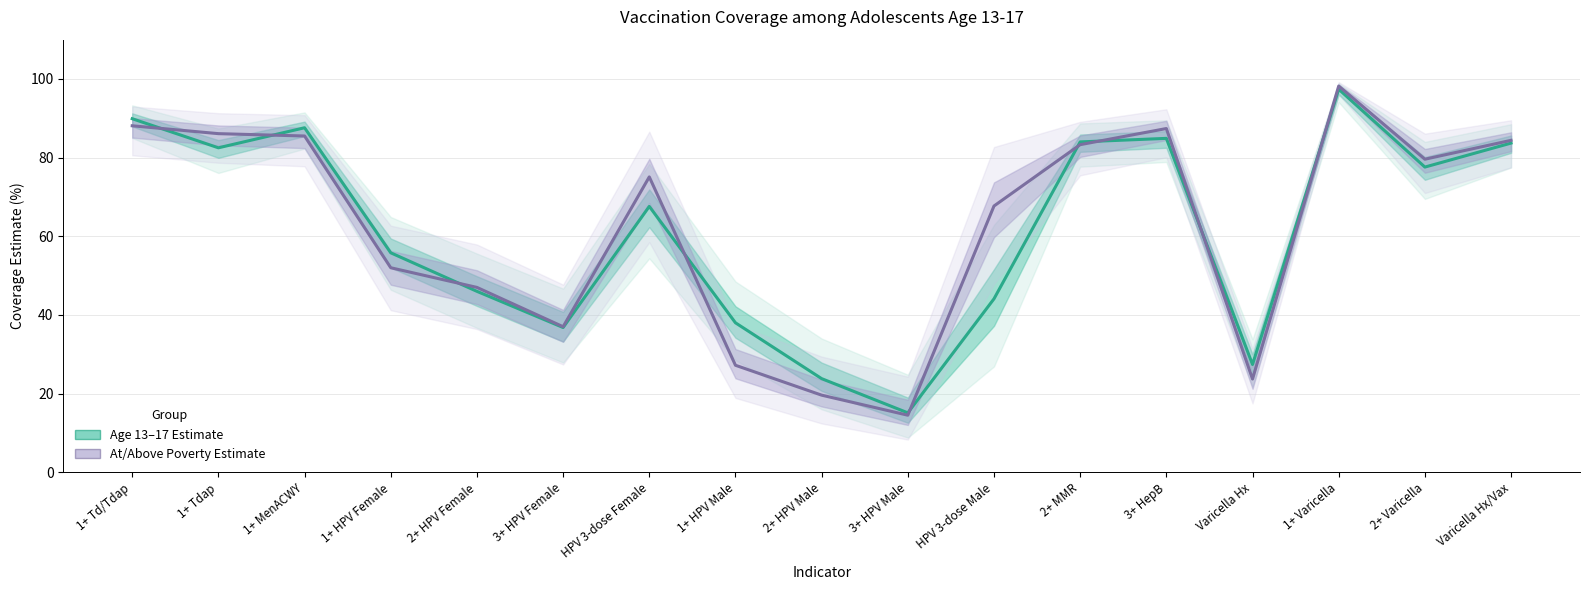

True or false: Age 13–17 Estimate has more than 1 points higher than both neighbors.

True